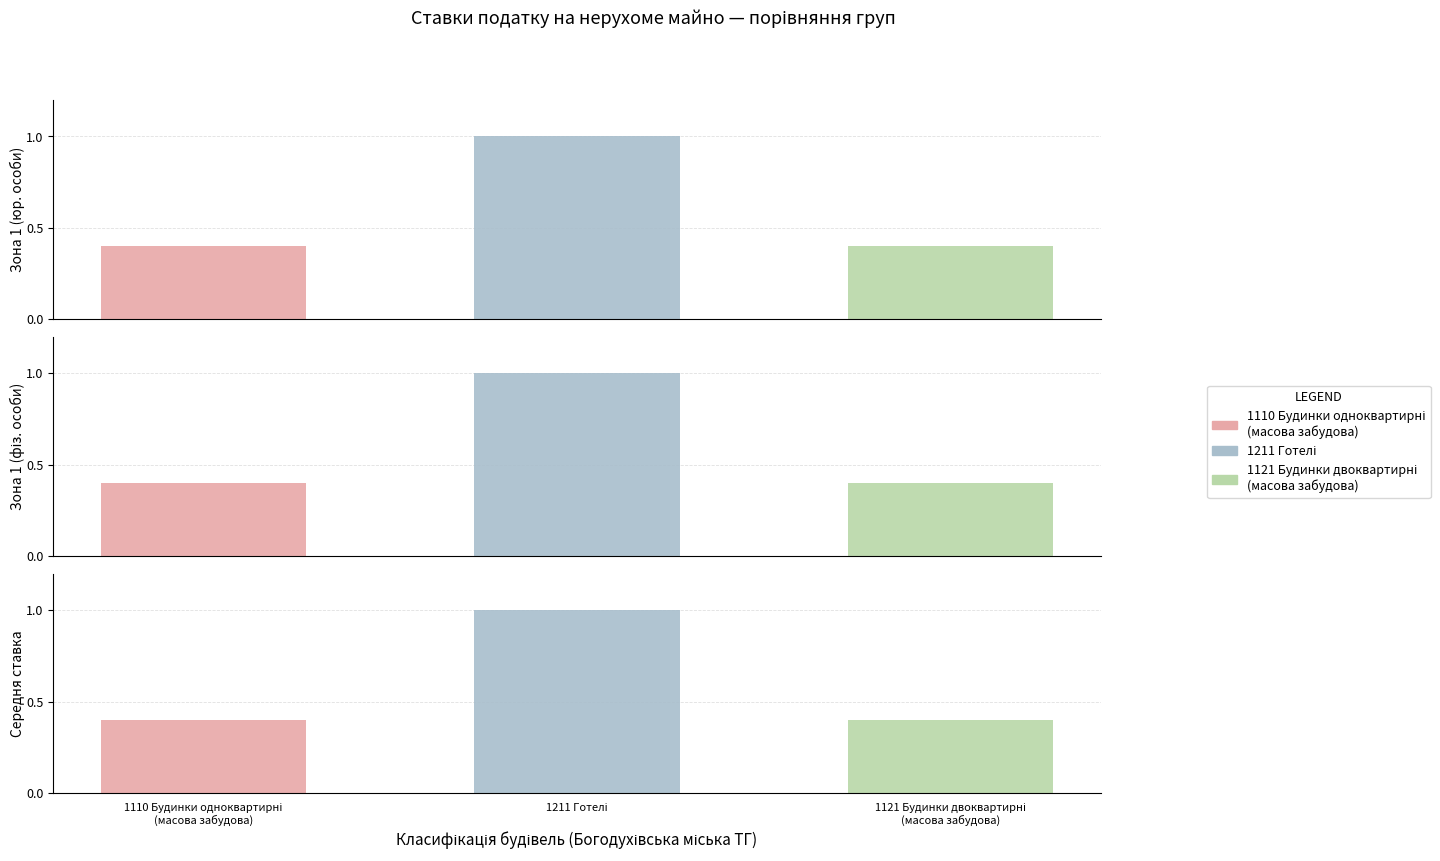

True or false: Будівлі житлові (юр. особи) has a value of 0.6 at Готелі.

False